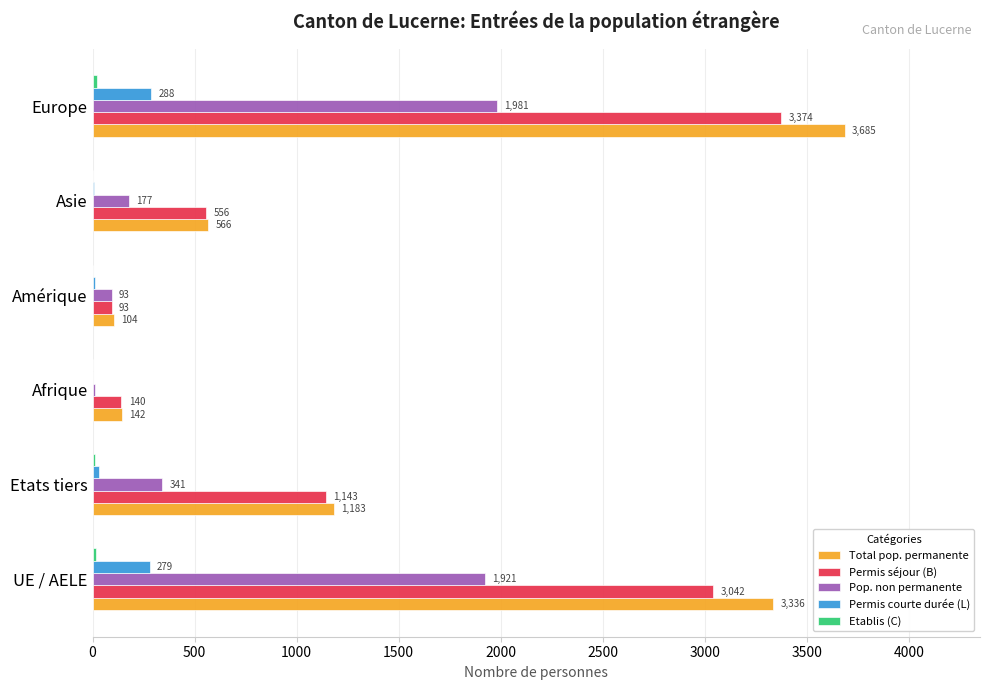

What is the total value across all series at UE / AELE?

8593